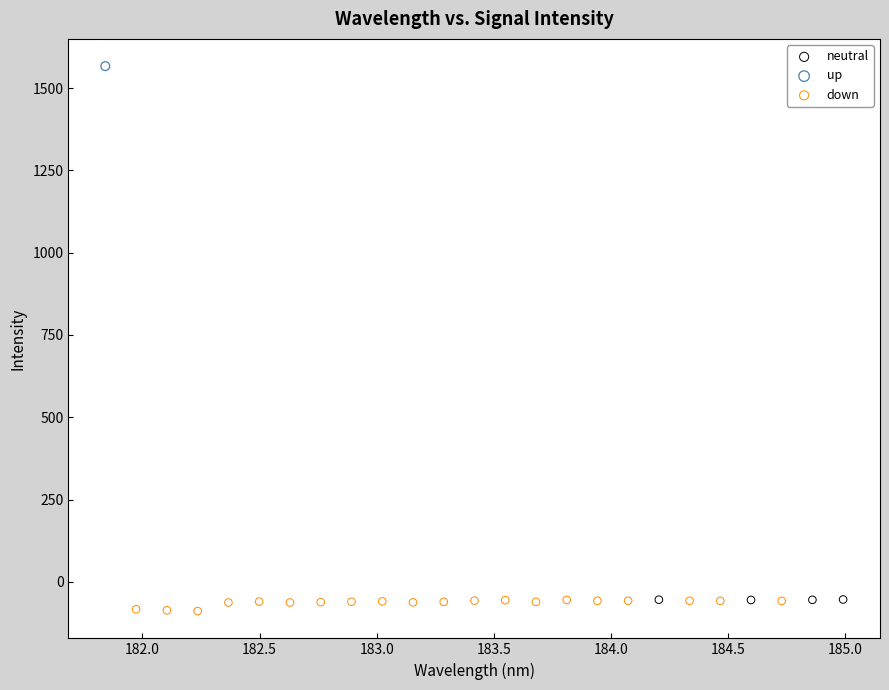

What are all the series names shown in the legend?

neutral, up, down